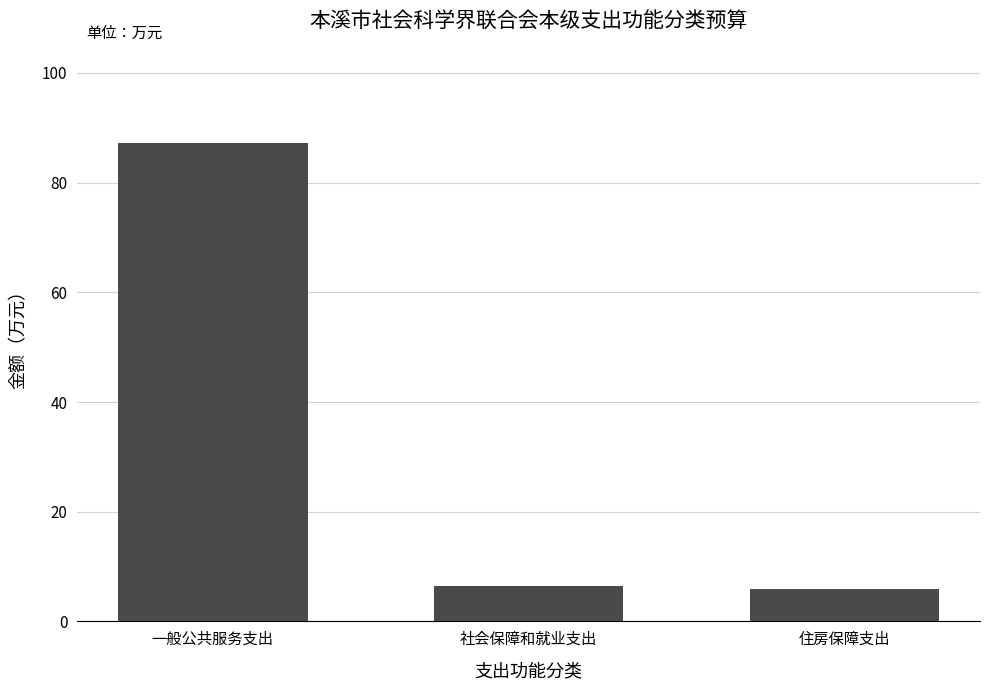

Does the chart contain stacked bars?

No